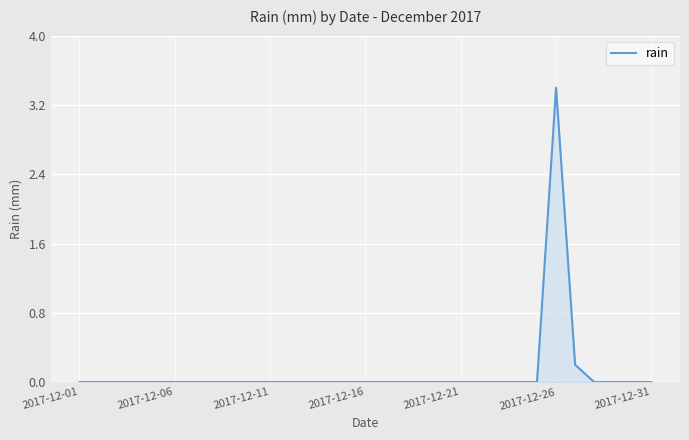

What is the greatest value displayed?

3.4